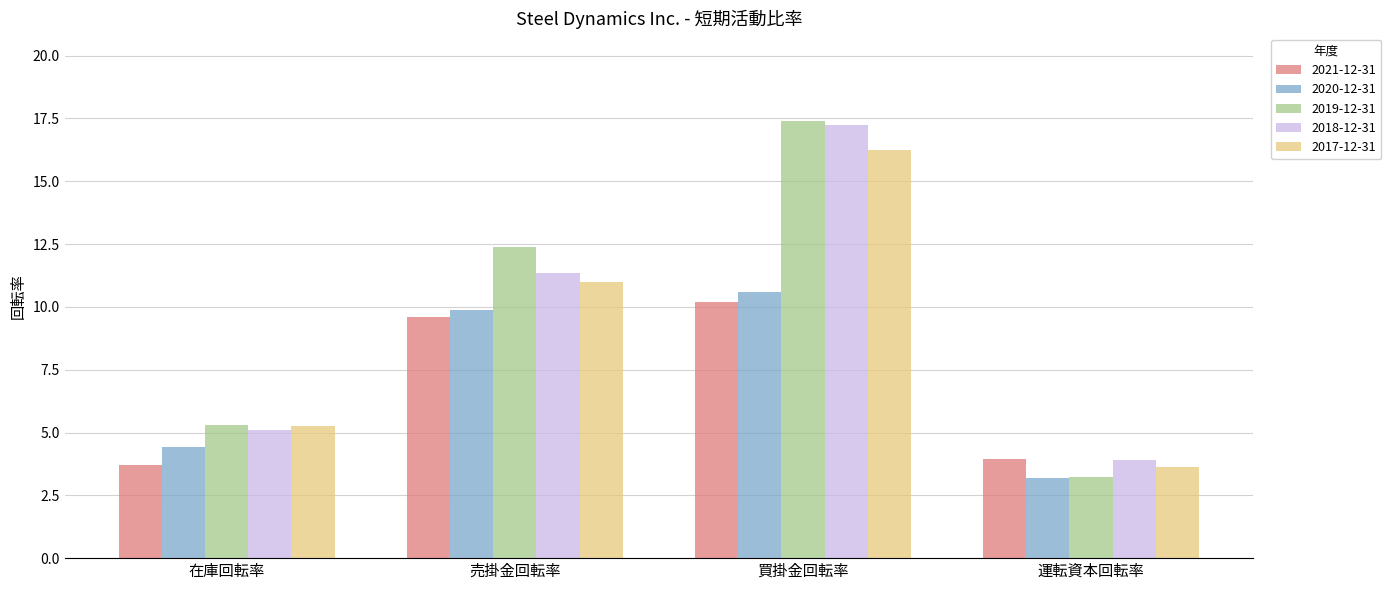

At which category is the sum across all series the highest?

買掛金回転率